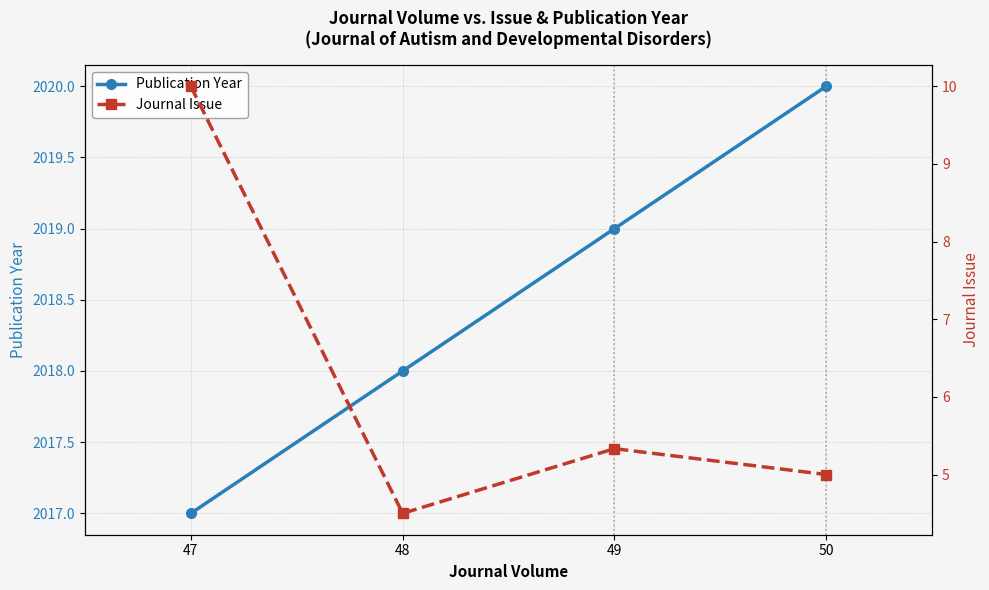

What is the difference between the Publication Year values at 48 and 47?

1